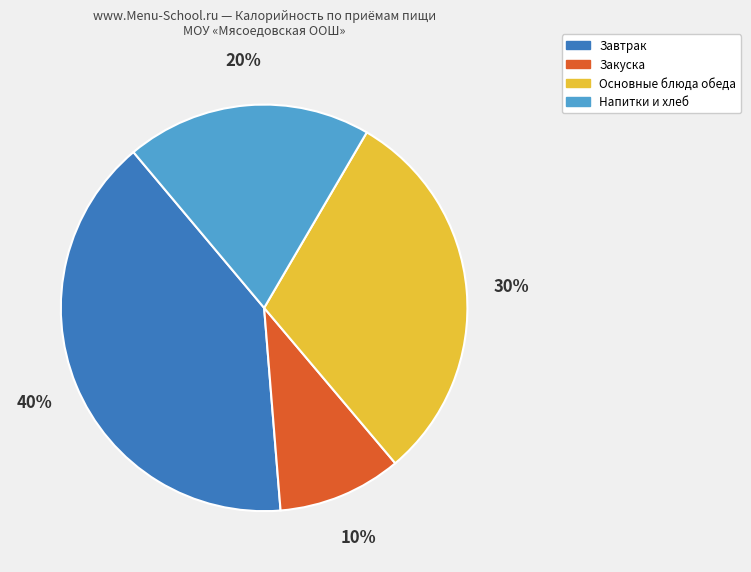

Is there a majority slice in this chart?

No